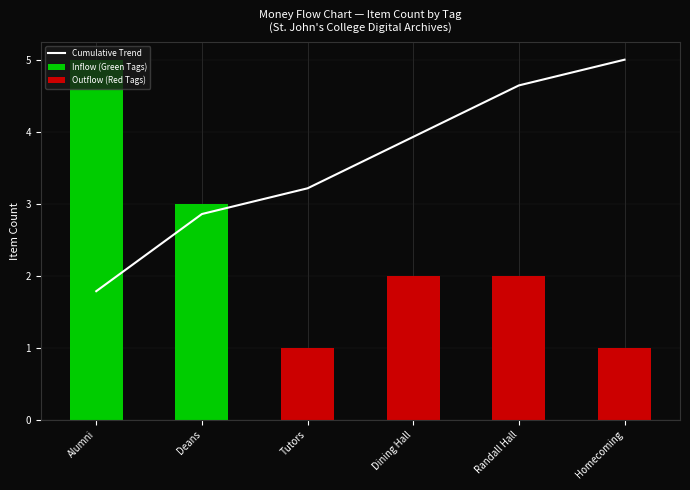

Reading right to left, transcribe all the data shown in this chart.

Cumulative Trend: Homecoming=5.0	Randall Hall=4.6	Dining Hall=3.9	Tutors=3.2	Deans=2.9	Alumni=1.8
Inflow (Green Tags): Homecoming=0.0	Randall Hall=0.0	Dining Hall=0.0	Tutors=0.0	Deans=3.0	Alumni=5.0
Outflow (Red Tags): Homecoming=1.0	Randall Hall=2.0	Dining Hall=2.0	Tutors=1.0	Deans=0.0	Alumni=0.0